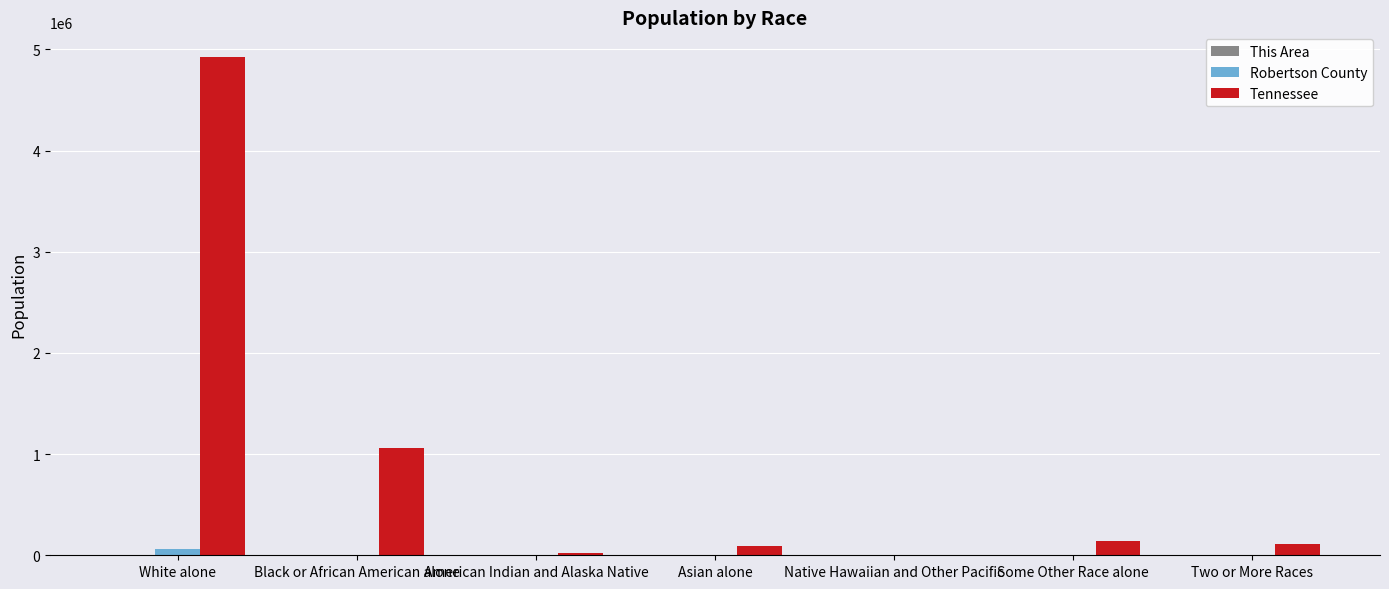

What is the maximum value for Robertson County?

57919